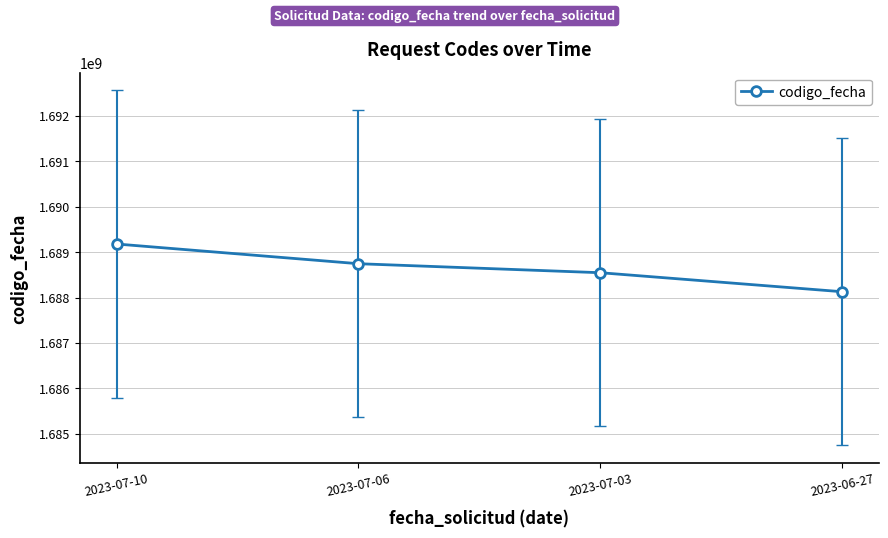

Count the values in the range 1688545564 to 1689177407.

3